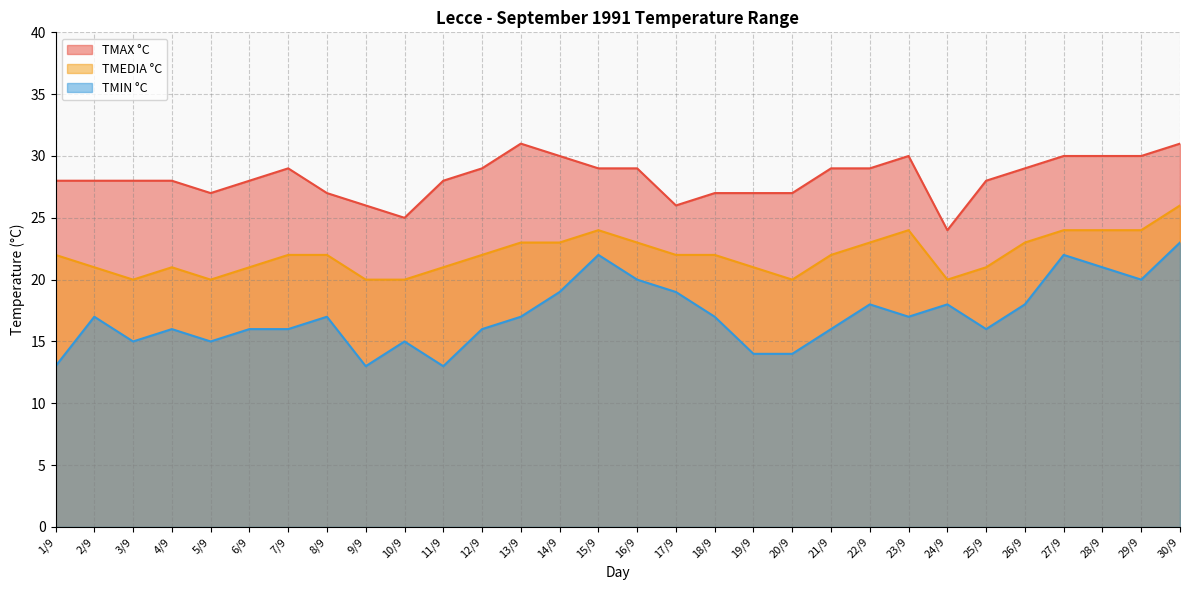

What is the total value across all series at 20/9?

61